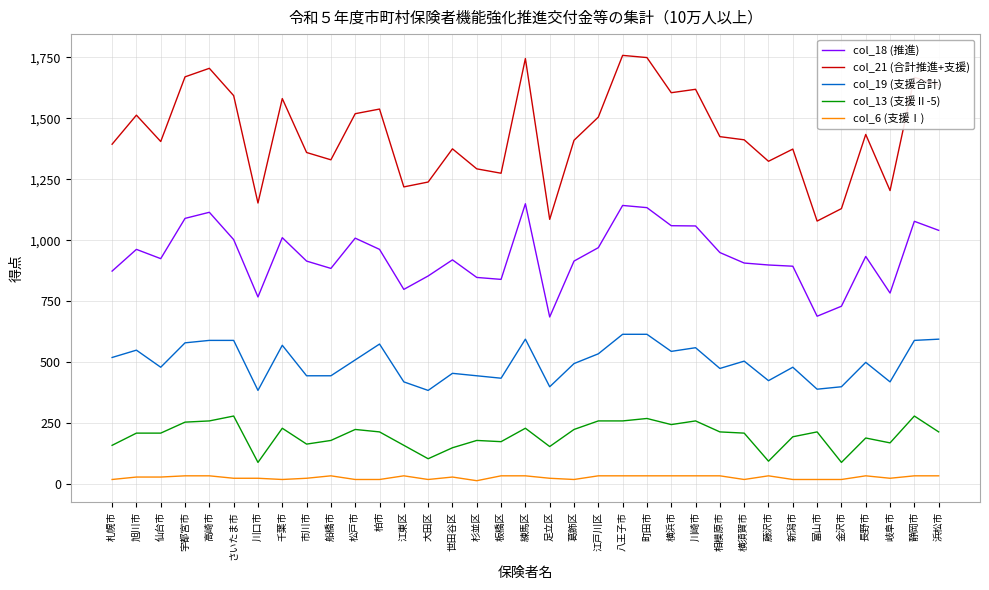

How many lines are shown in the chart?

5